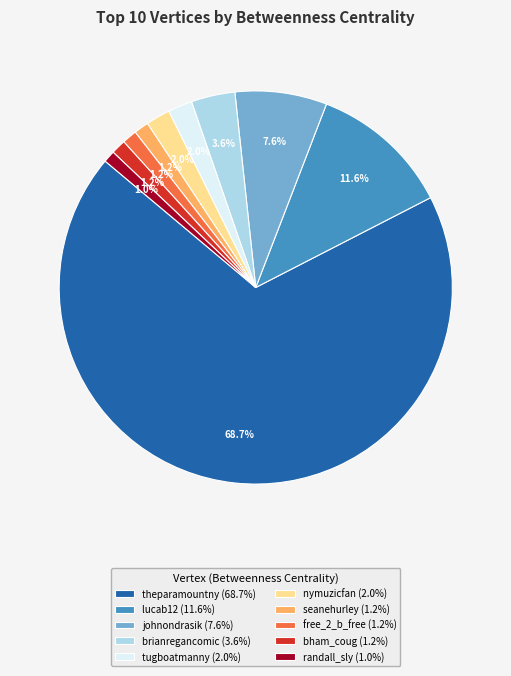

Is theparamountny (68.7%) the majority of the pie?

Yes